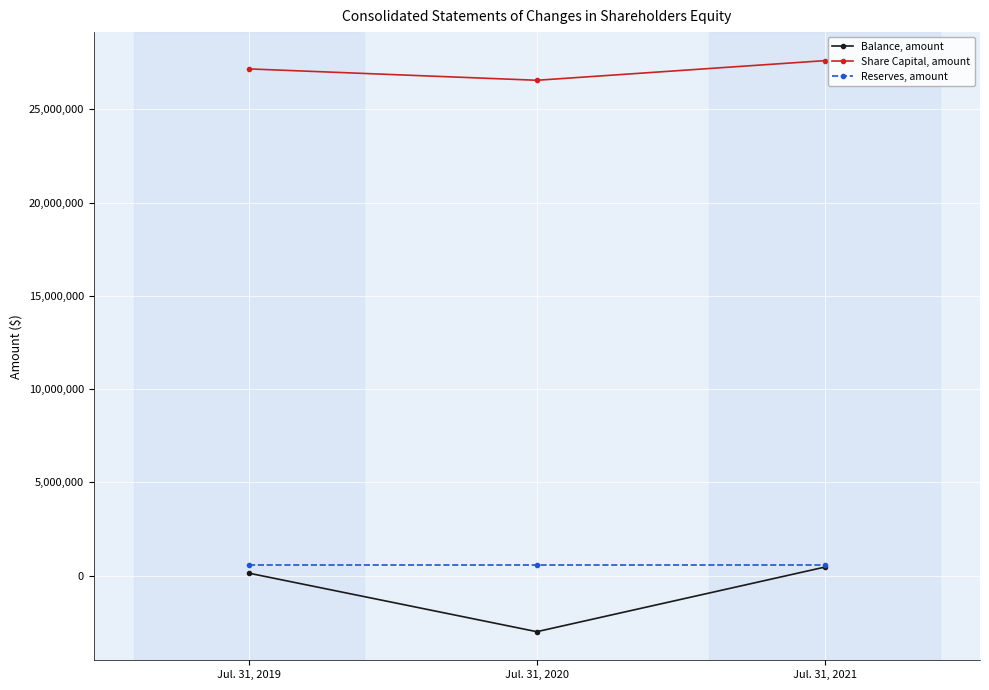

What is the value of the Balance, amount point at the 2nd from the left?

-2995654